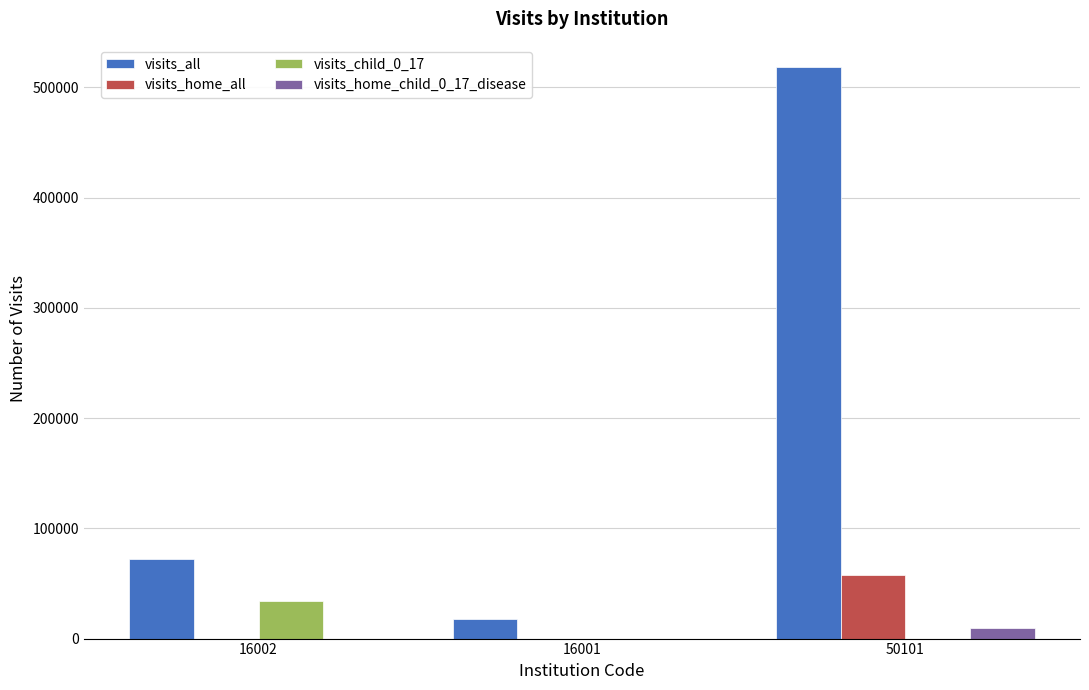

Which category has the highest value across all series?

50101